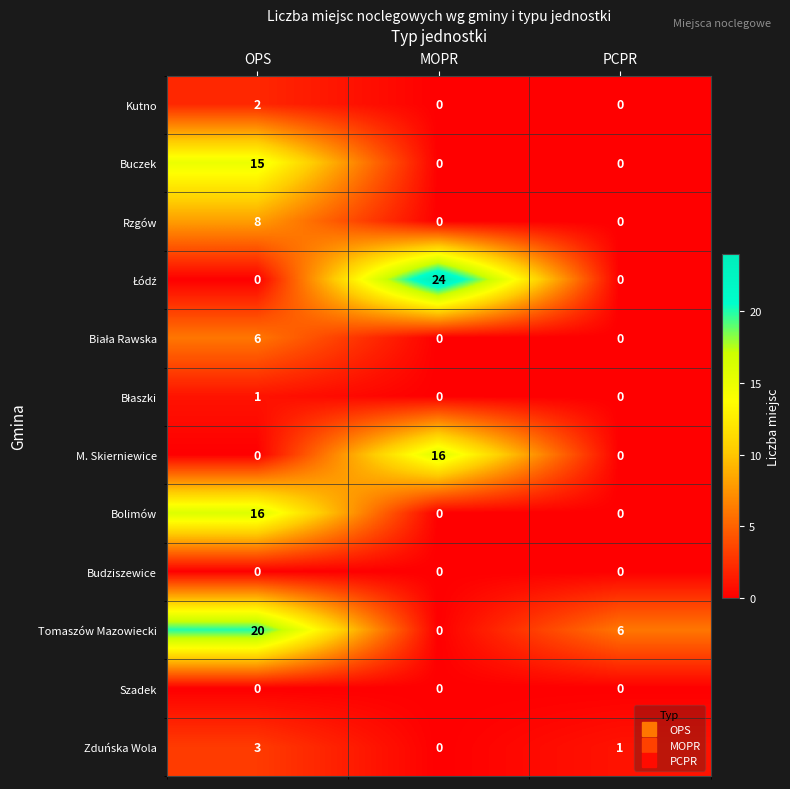

What is the spread (max minus min) of values at PCPR?

6